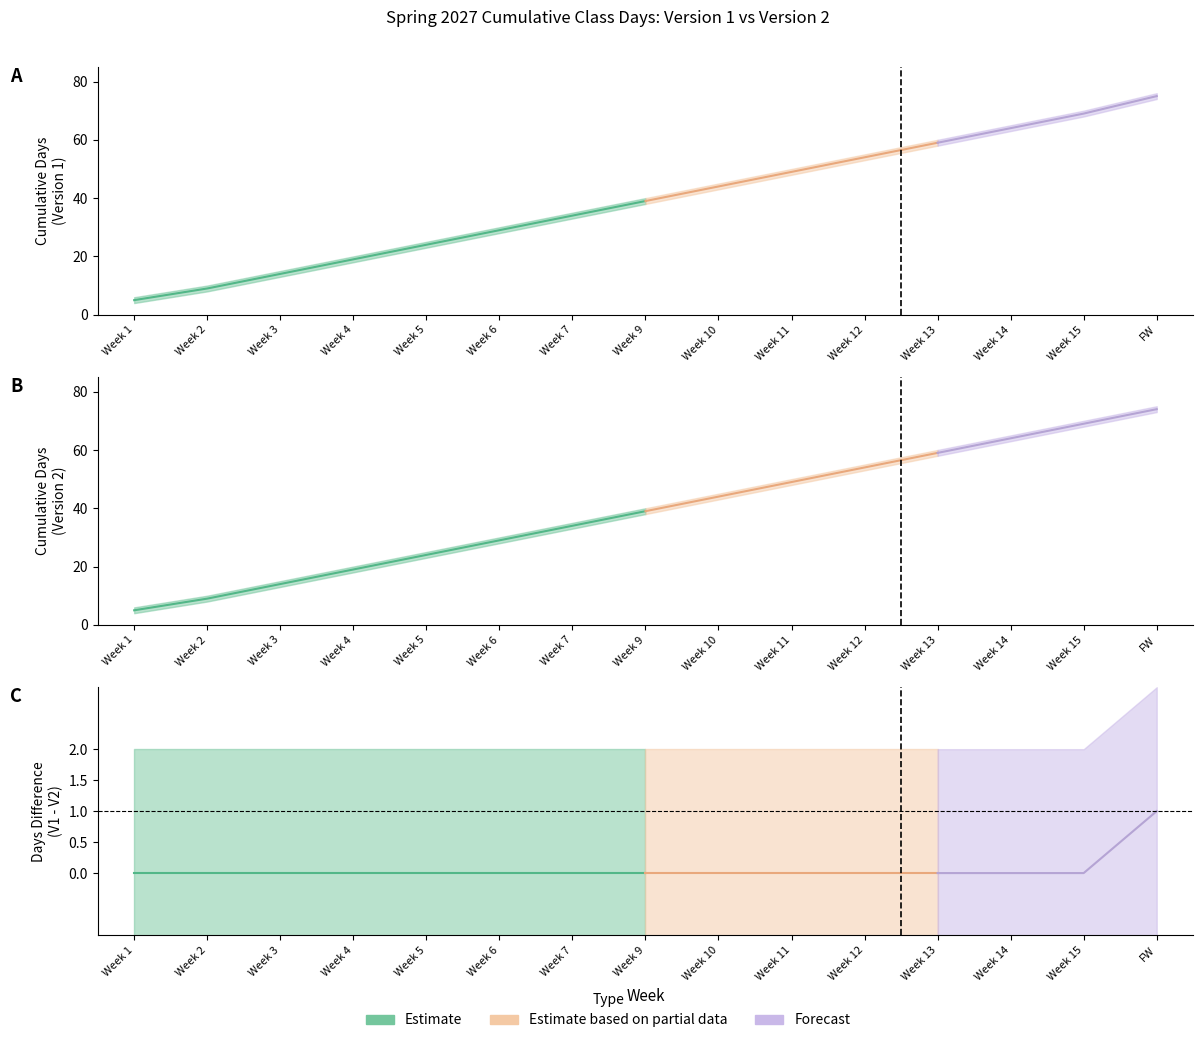

True or false: Version 1 Cume Days and Version 2 Cume Days cross at least once.

False